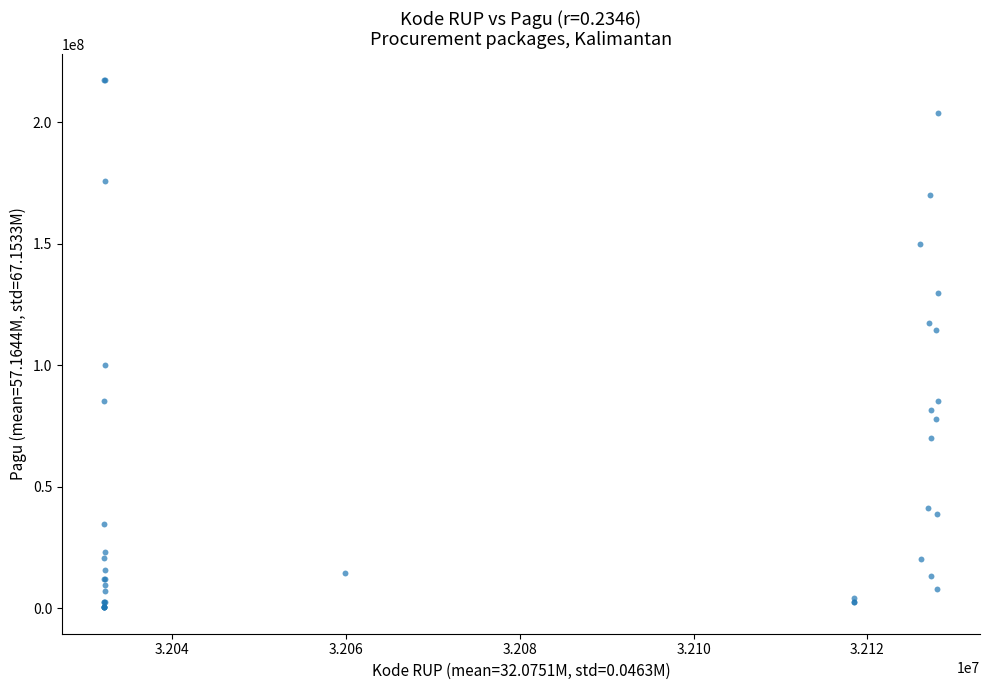

What Y value in the scatter plot is closest to 108830000?

114296000